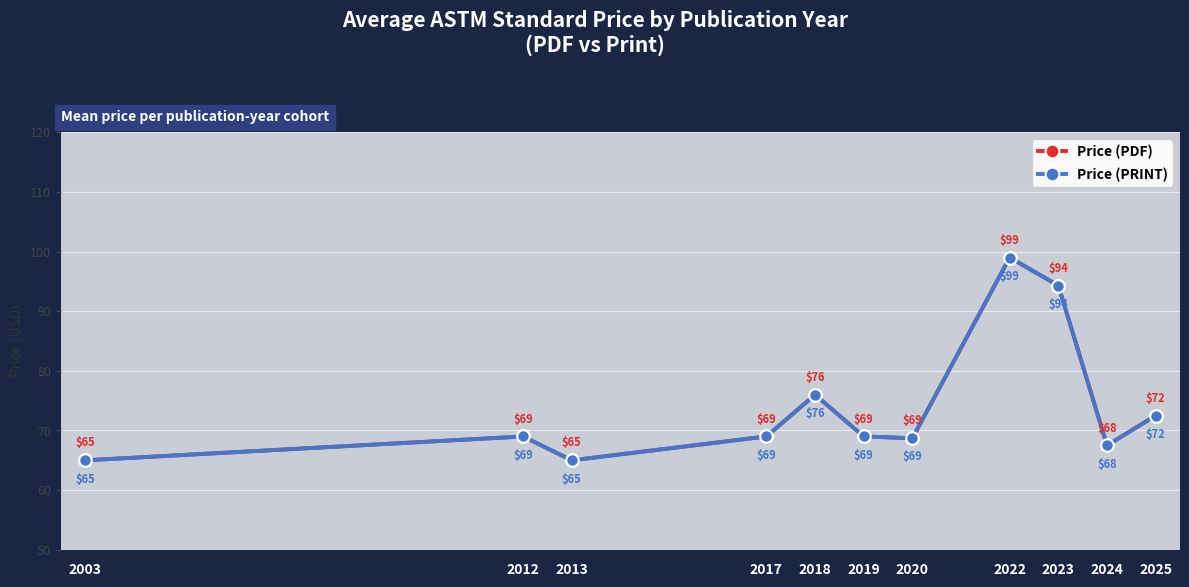

What is the difference between the maximum and second lowest values in the Price (PRINT) series?

34.0